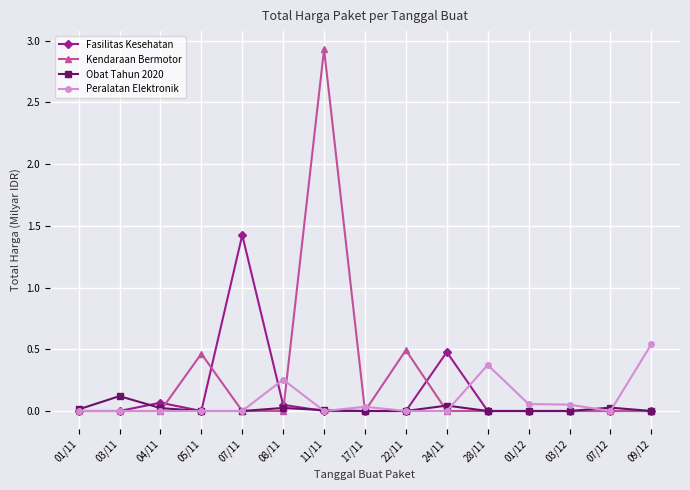

What is the label of the 7th point from the left?

11/11